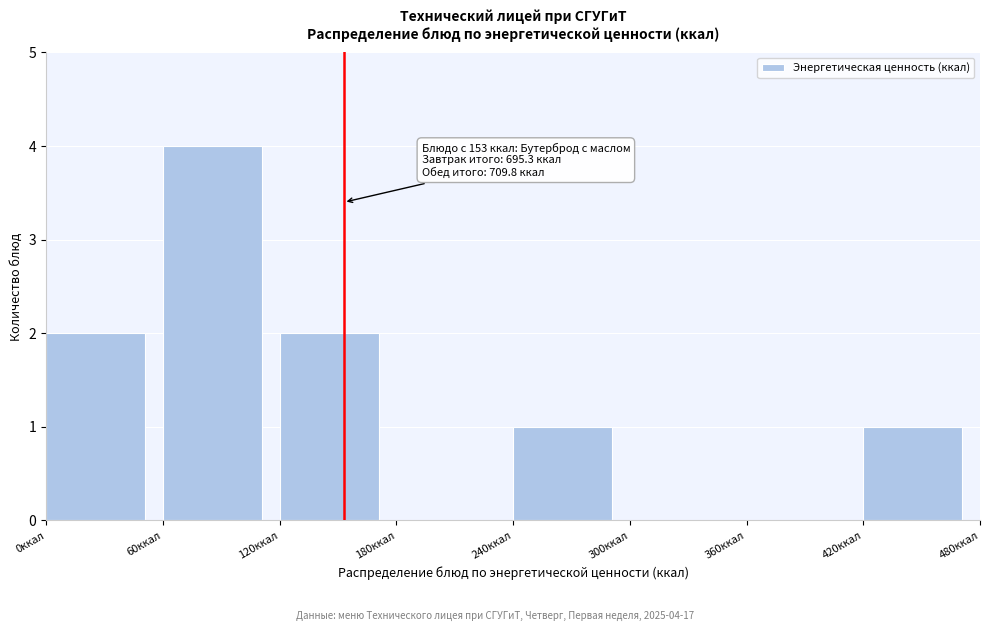

Over which range of the x-axis is the bar tallest?

60 to 120